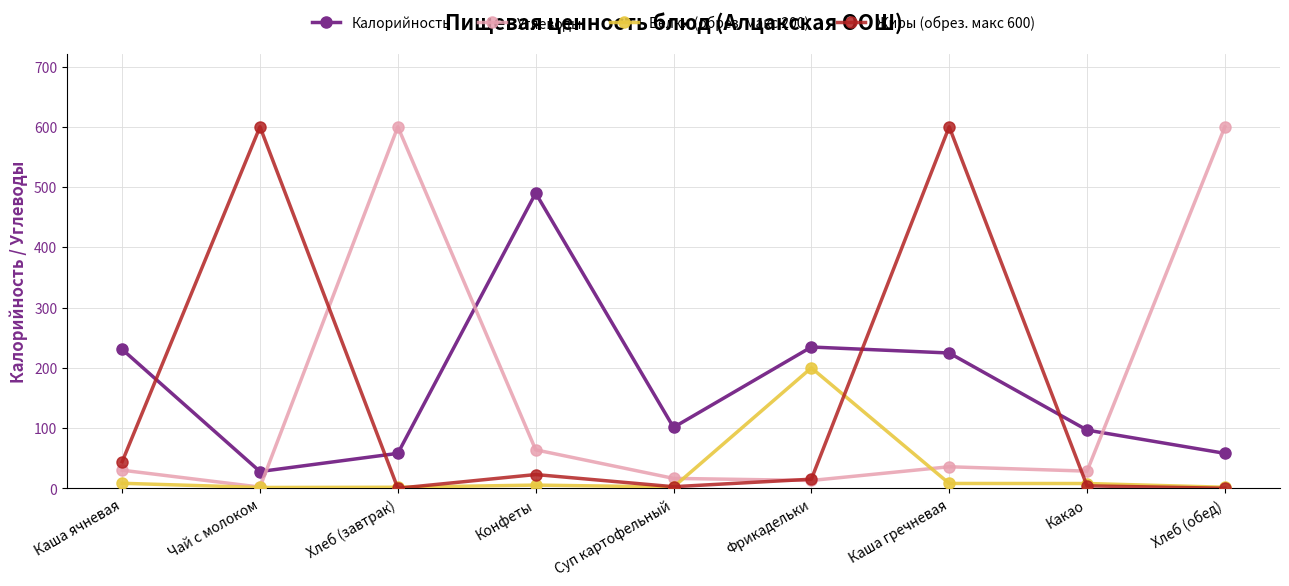

What is the label of the 2nd point from the left?

Чай с молоком